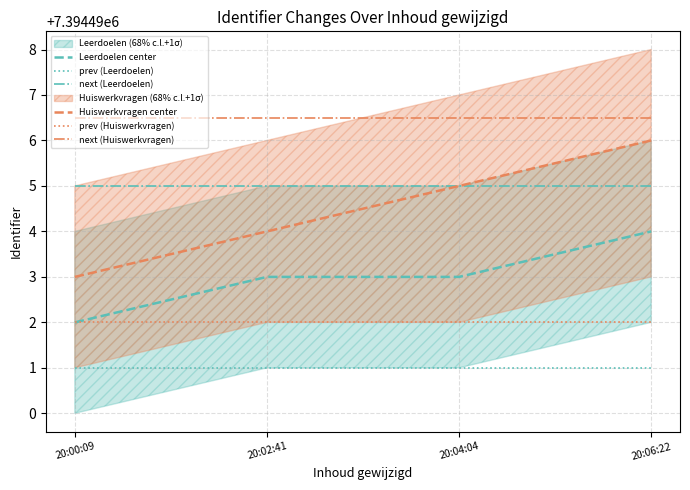

True or false: Leerdoelen (lower) and Huiswerkvragen (upper) cross at least once.

False